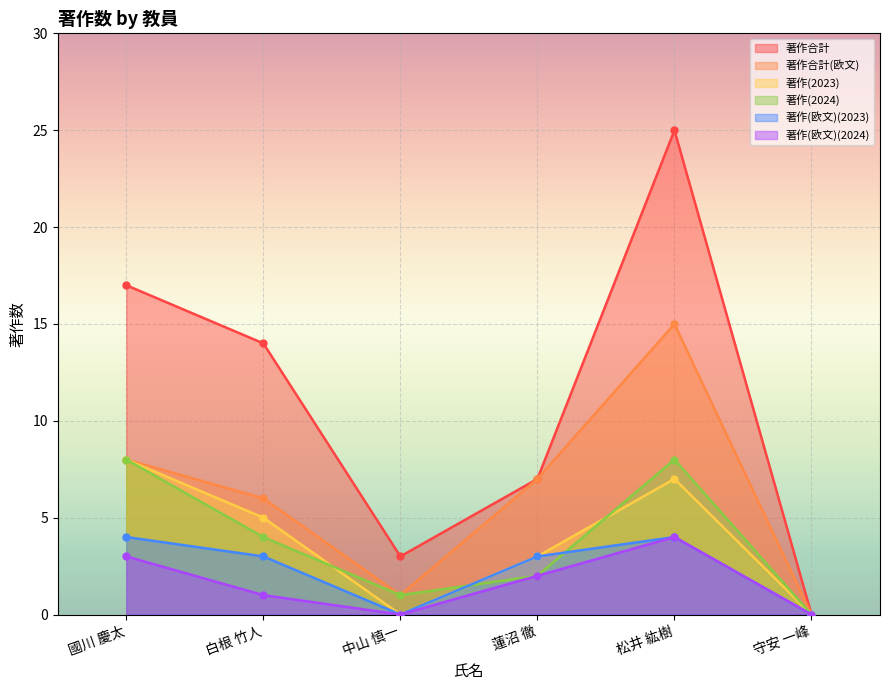

True or false: 著作(欧文)(2024) and 著作合計 intersect in this chart.

False